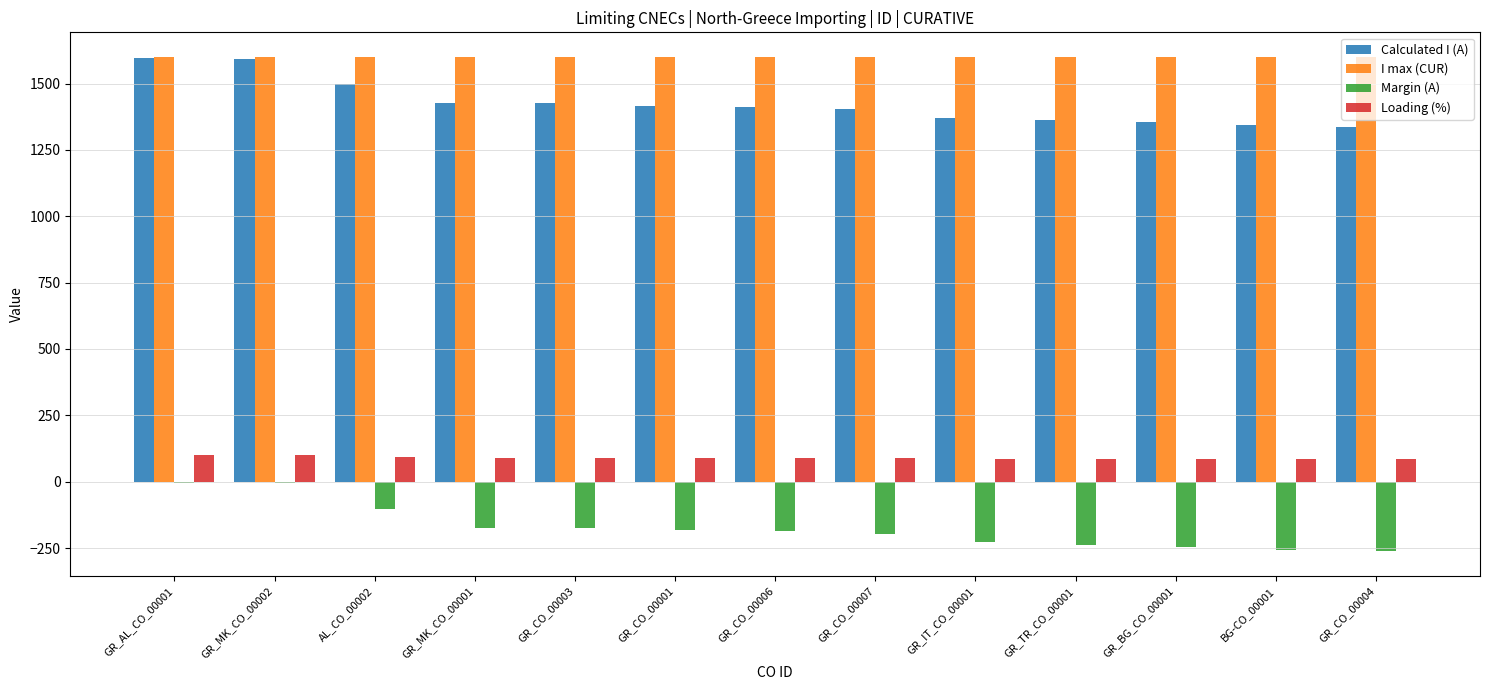

Count the number of data series in this chart.

4